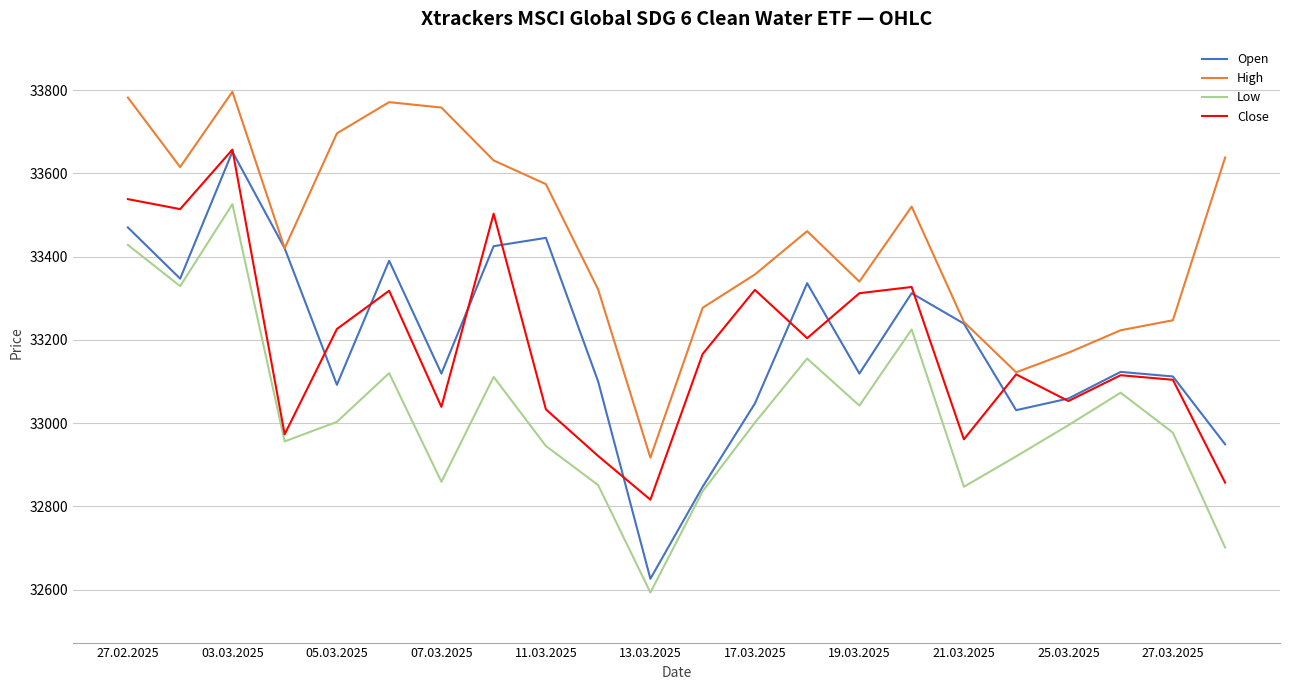

How many interior local valleys does the Close series have?

7